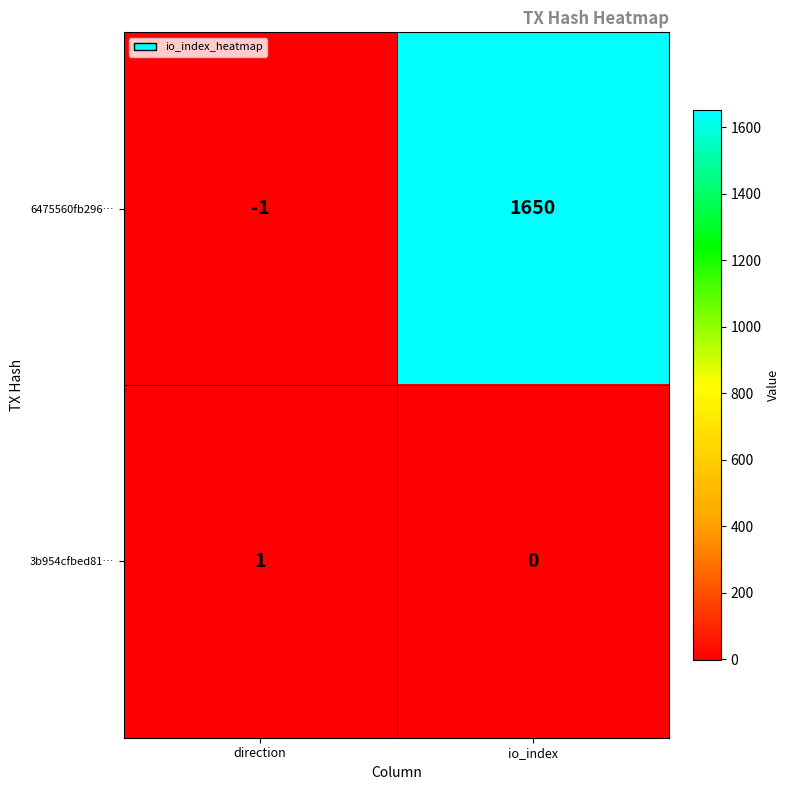

Which series has the largest range (max minus min)?

6475560fb296…